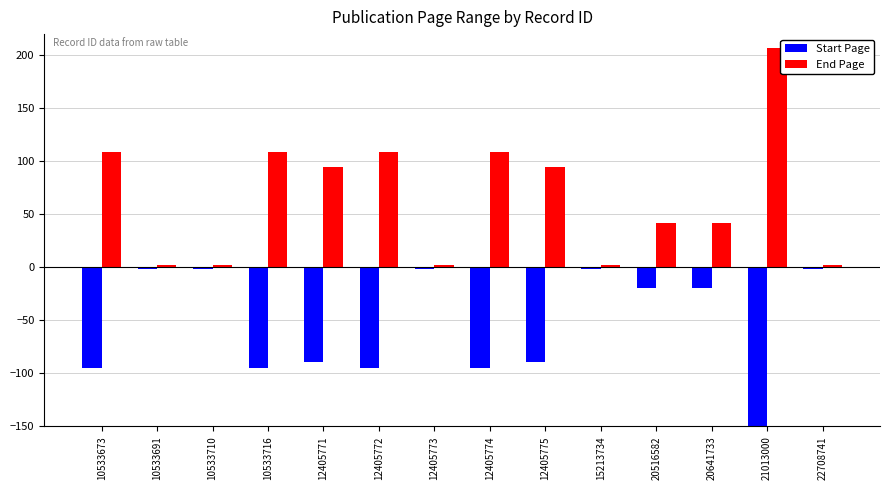

Which series has the largest total across all categories?

End Page